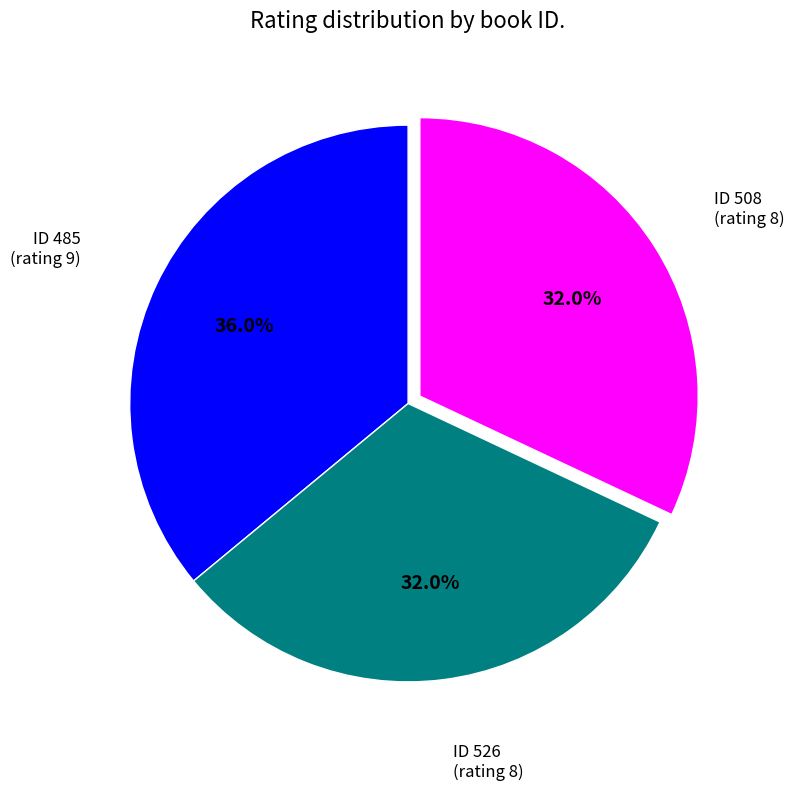

Is there a majority slice in this chart?

No